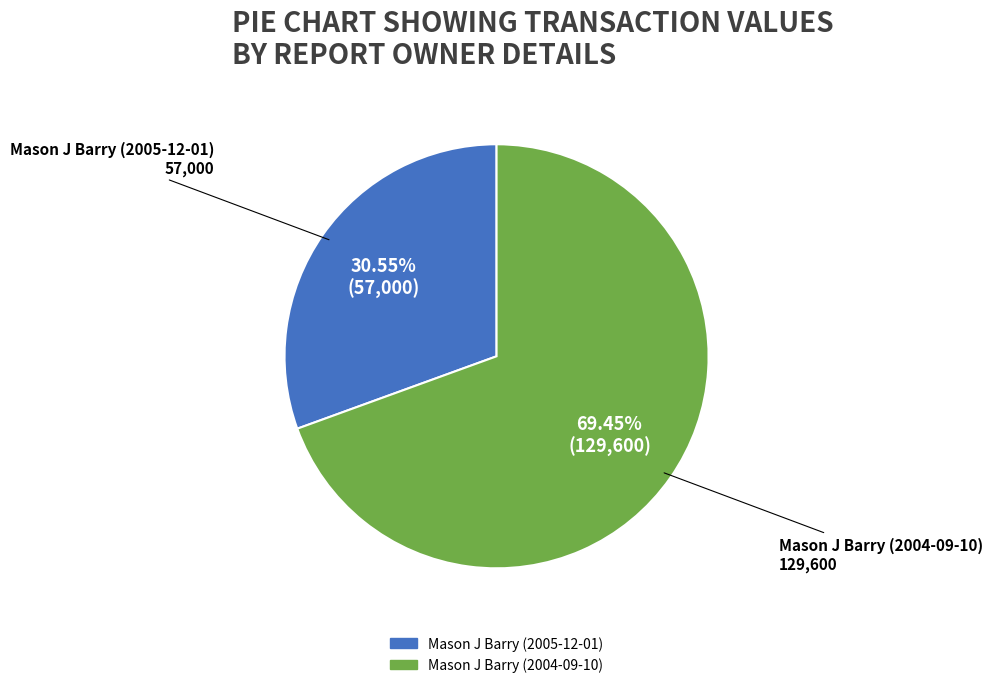

Count the number of slices in the pie.

2